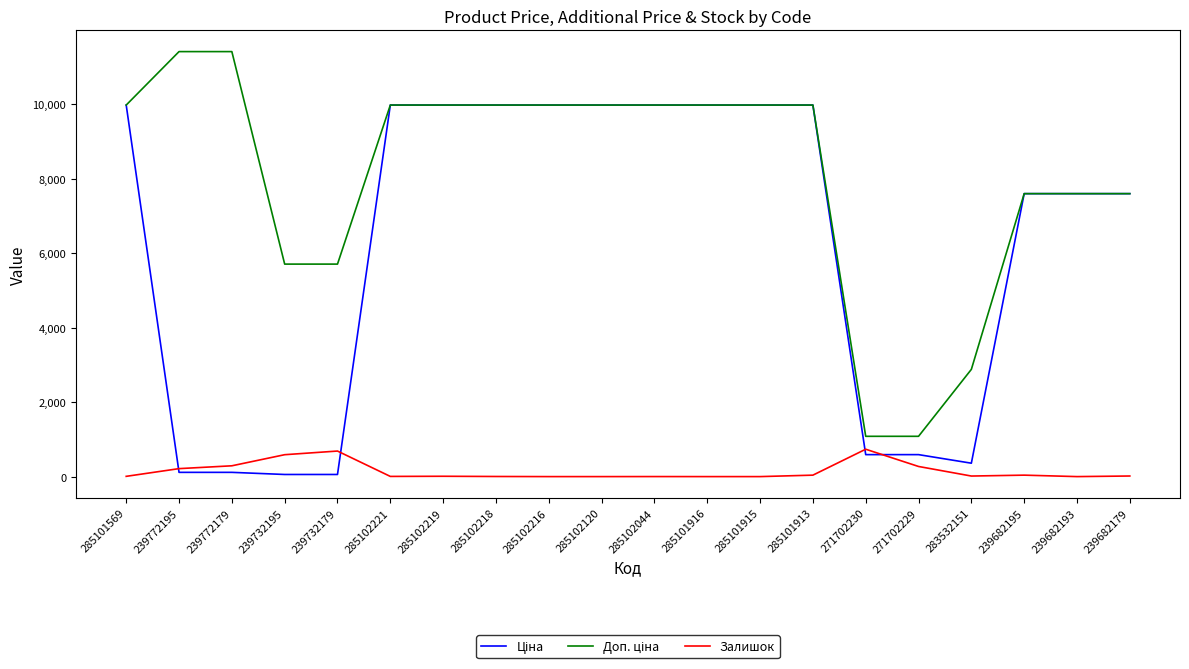

What is the greatest value displayed?

11410.0